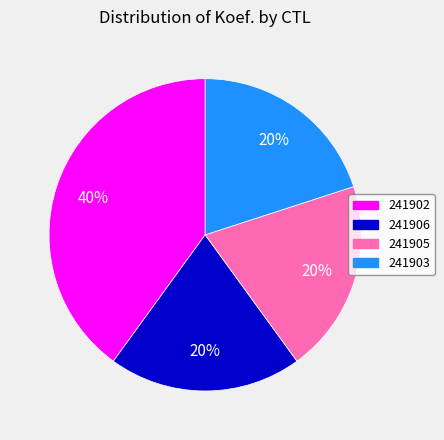

How many slices are in this pie chart?

4